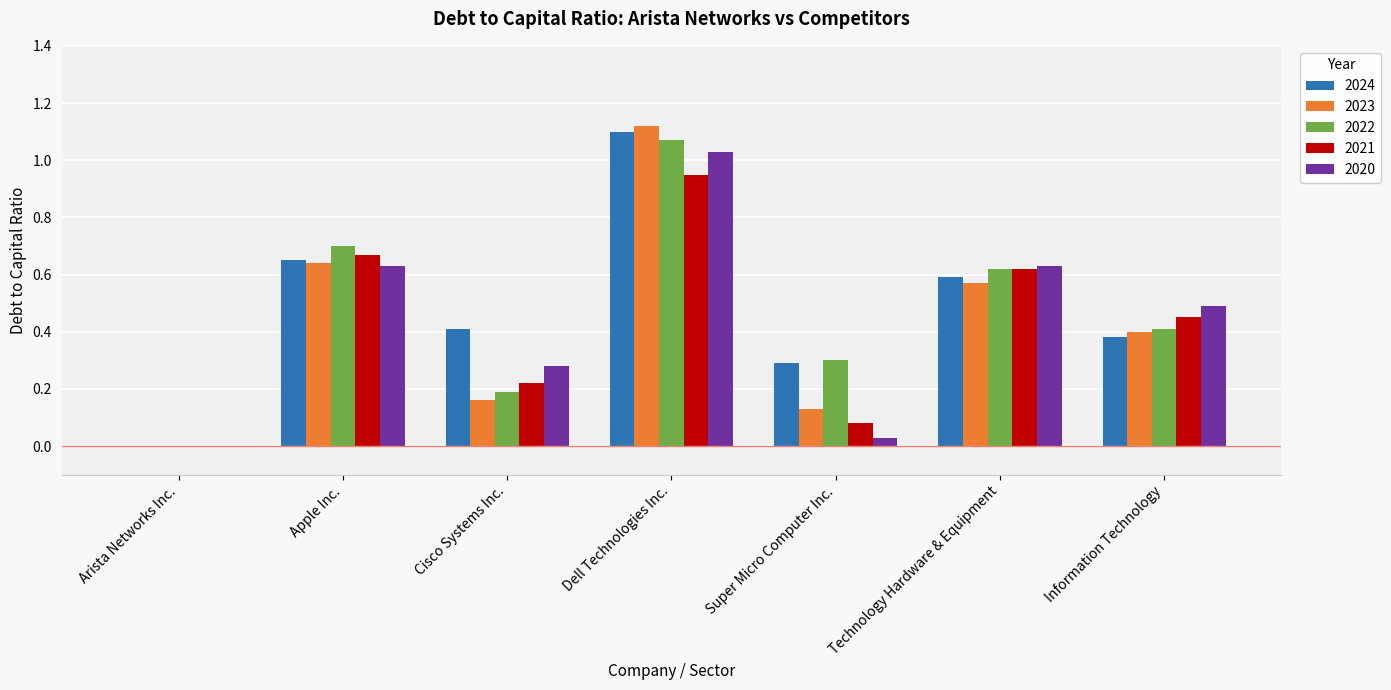

At which category is the sum across all series the highest?

Dell Technologies Inc.